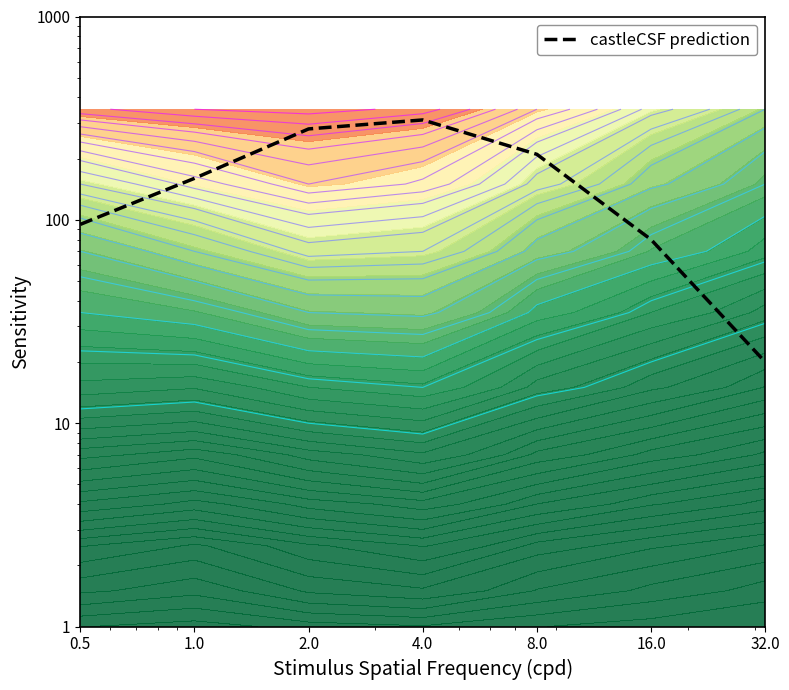

What is the average value?

165